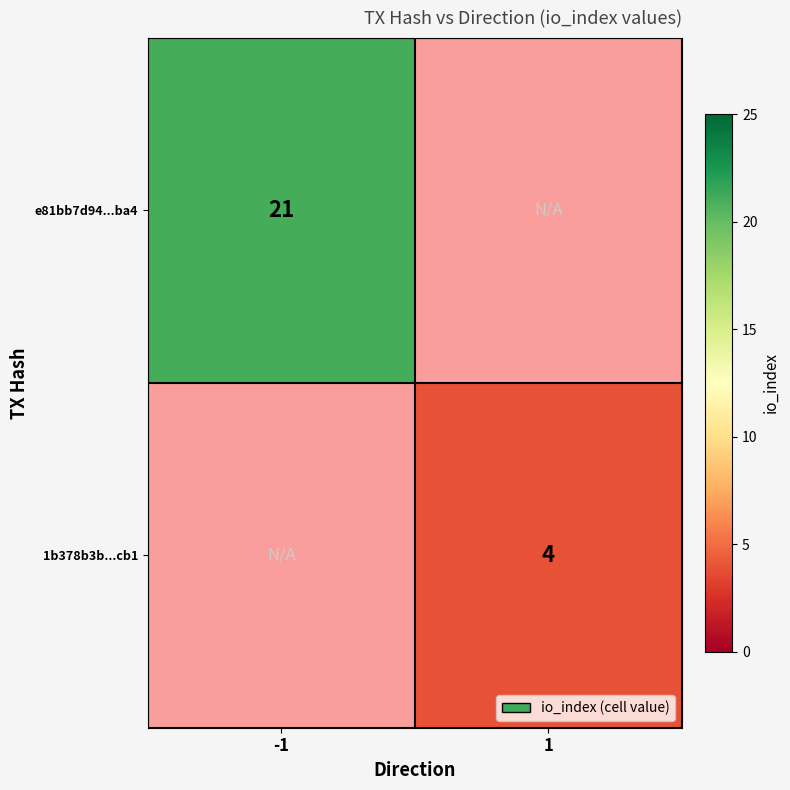

The e81bb7d94...ba4 series shows 14.1 at -1. True or false?

False